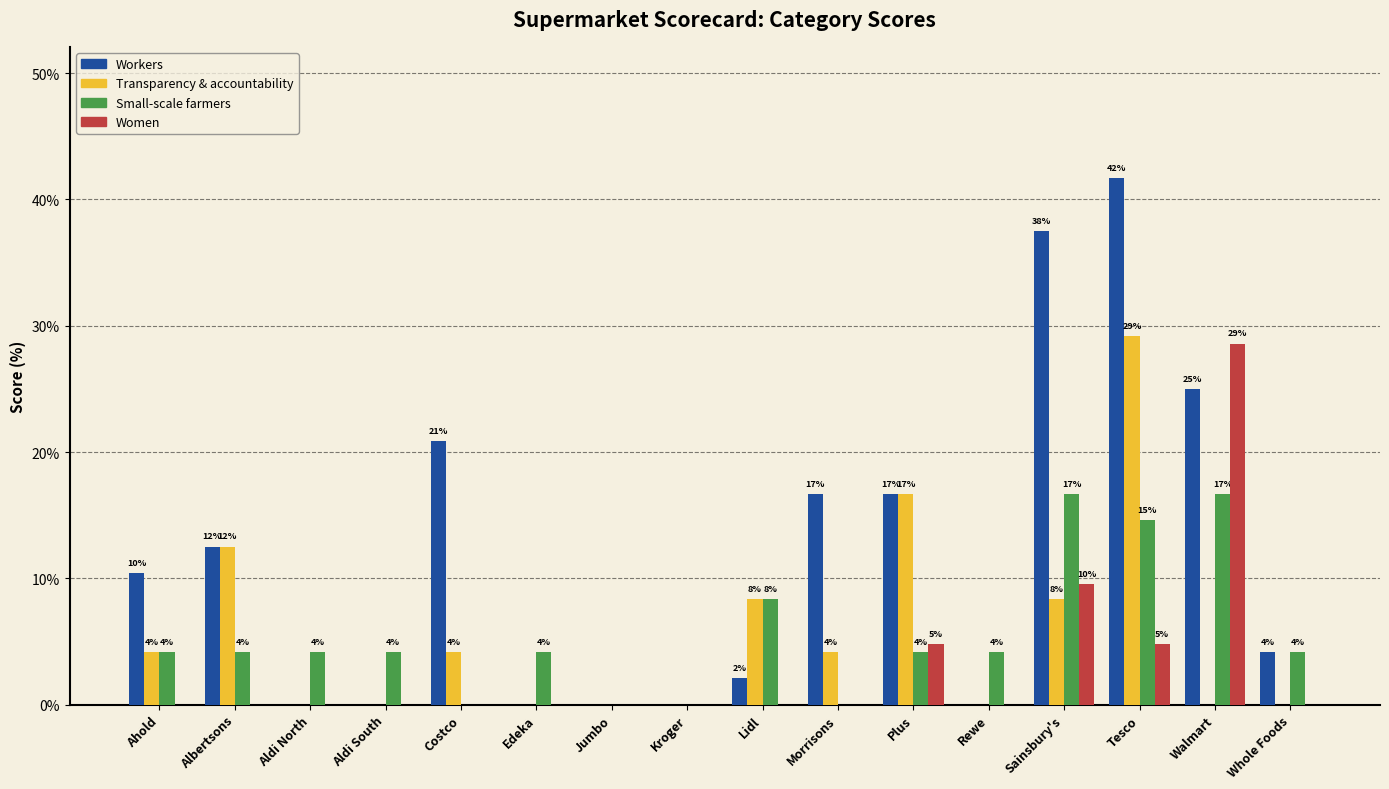

What are all the series names shown in the legend?

Workers, Transparency & accountability, Small-scale farmers, Women